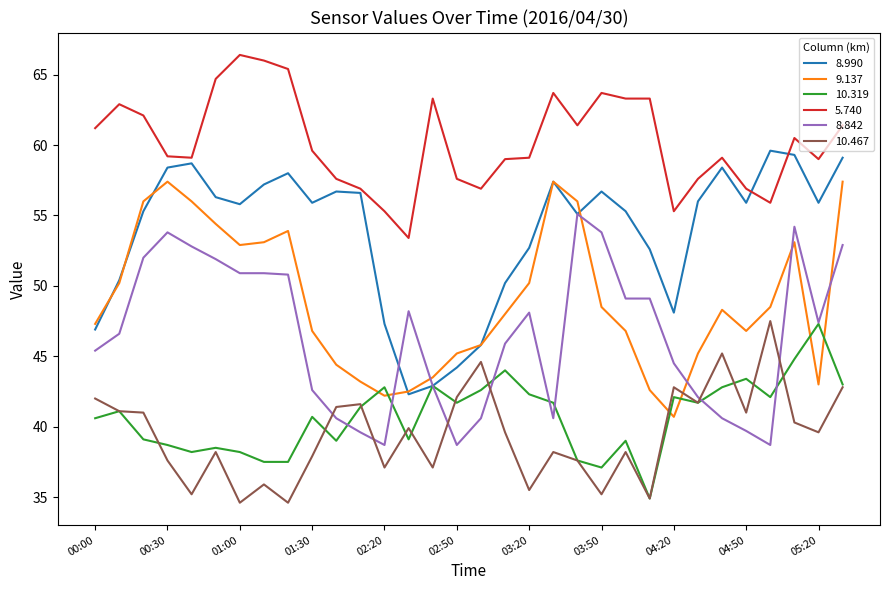

What is the smallest value displayed?

34.6